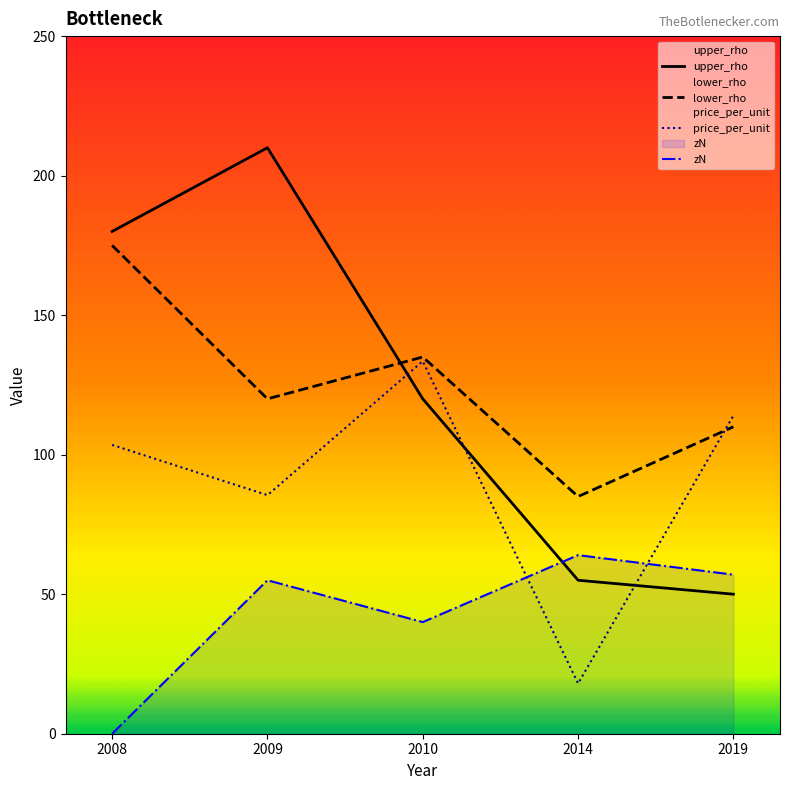

What are all the series names shown in the legend?

upper_rho, lower_rho, price_per_unit, zN